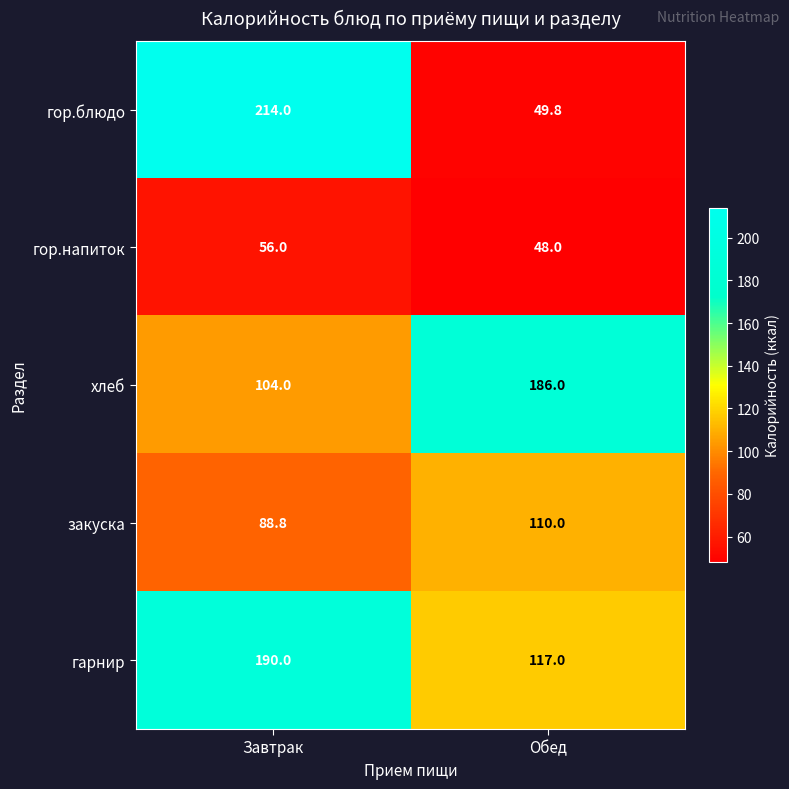

Which series has the widest spread of values?

гор.блюдо